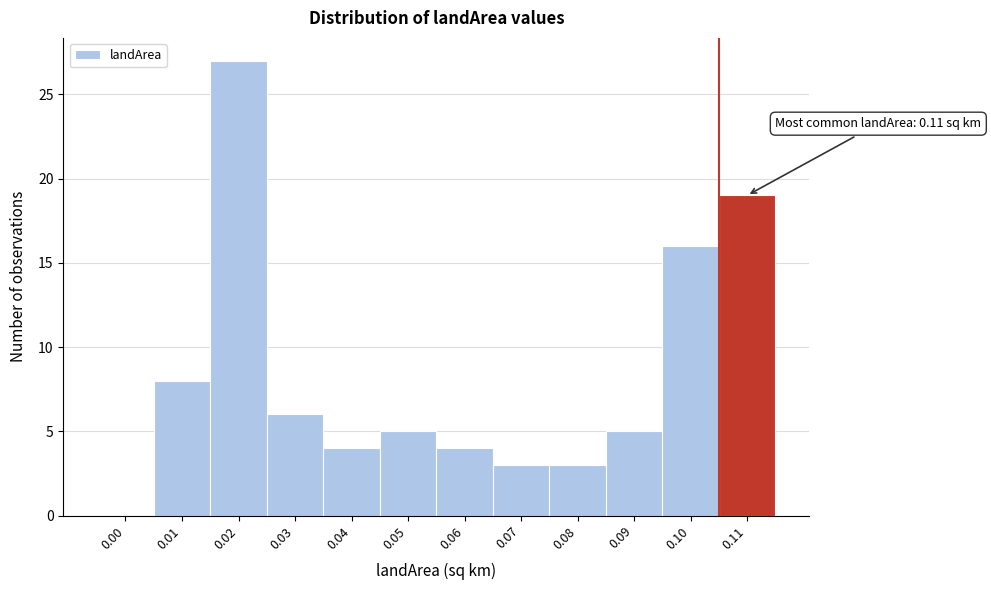

Reading left to right, transcribe all the data shown in this chart.

0.00=0	0.01=8	0.02=27	0.03=6	0.04=4	0.05=5	0.06=4	0.07=3	0.08=3	0.09=5	0.10=16	0.11=19